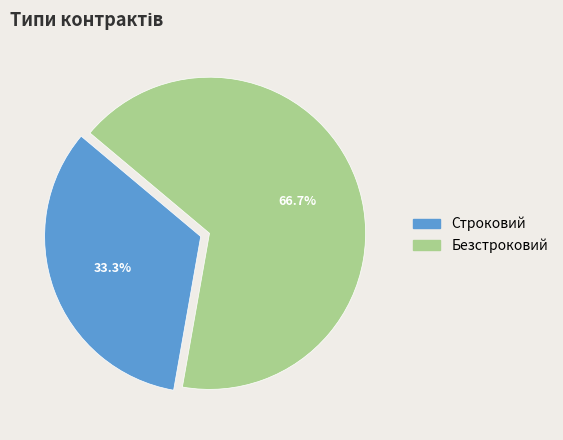

What portion of the pie excludes Строковий?

66.7%